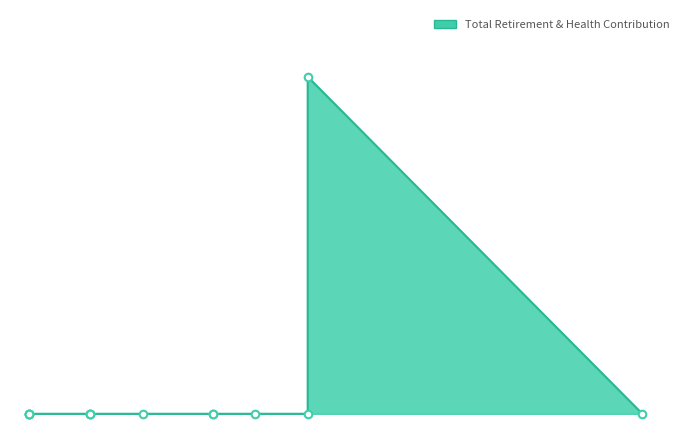

Between 162 and 1790, which is larger?

162